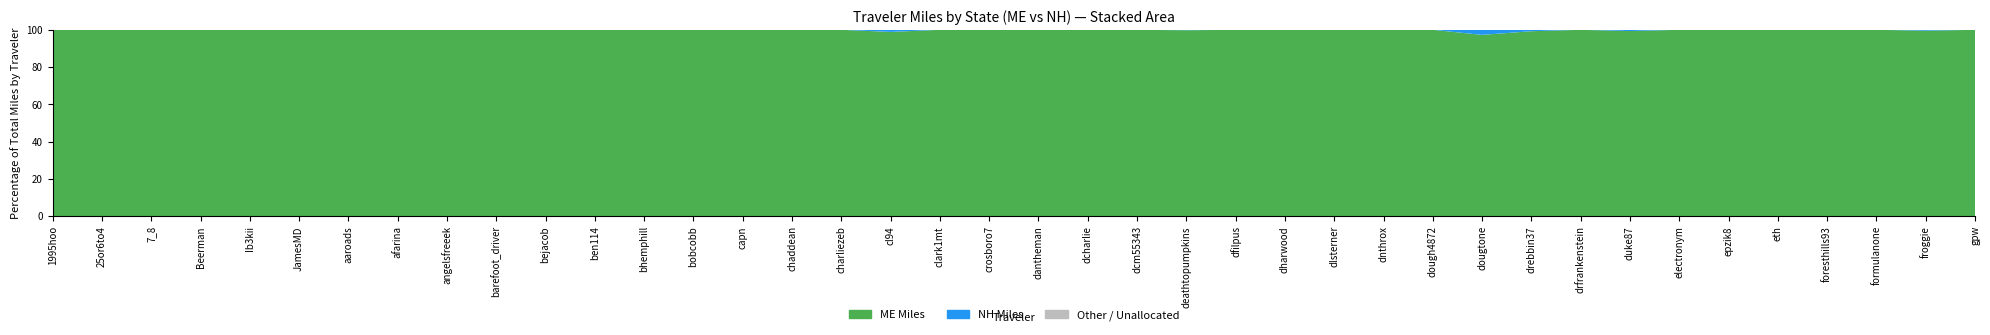

Reading right to left, extract all data points from this chart.

Total: 14.2	1351.1	291.9	0.3	7.7	218.9	164.1	943.5	6.9	851.3	5.2	35.2	5.0	119.1	488.1	200.1	2773.4	243.9	124.8	462.8	129.7	0.2	550.5	1104.3	266.1	419.0	29.0	145.6	52.7	85.0	9.6	69.6	4.3	8.0	173.5	308.0	370.2	155.7	7.5	264.6
ME: 14.2	1344.7	291.9	0.3	7.7	218.9	164.1	937.2	6.9	845.0	5.0	35.2	5.0	119.1	488.1	200.1	2767.0	243.9	124.8	462.8	129.7	0.2	544.3	1104.3	266.1	419.0	29.0	145.6	52.7	85.0	9.6	69.6	4.3	8.0	173.5	308.0	370.2	155.7	7.5	264.6
NH: 0.0	6.3	0.0	0.0	0.0	0.0	0.0	6.2	0.0	6.3	0.1	0.0	0.0	0.0	0.0	0.0	6.3	0.0	0.0	0.0	0.0	0.0	6.2	0.0	0.0	0.0	0.0	0.0	0.0	0.0	0.0	0.0	0.0	0.0	0.0	0.0	0.0	0.0	0.0	0.0